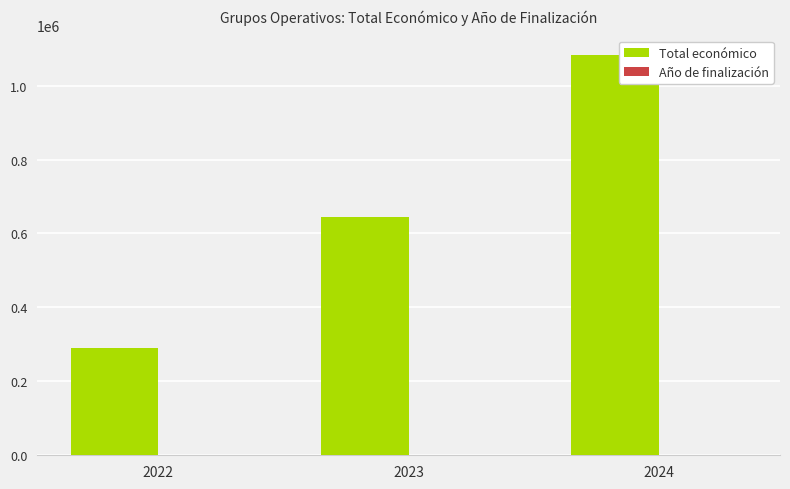

What is the highest value of the Total económico series?

1081564